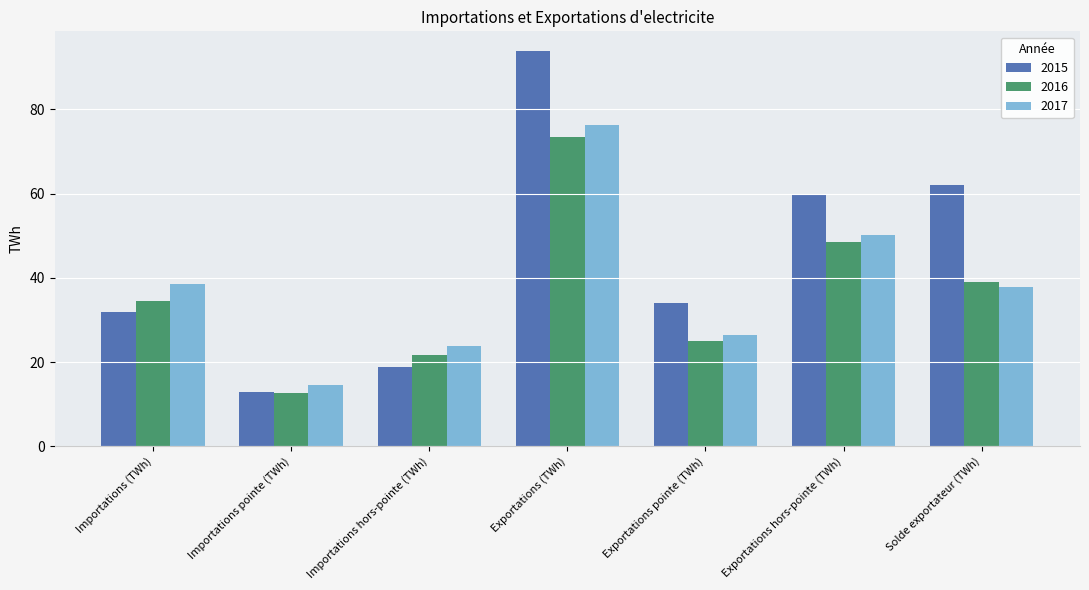

How many data points in 2015 are less than 34?

3